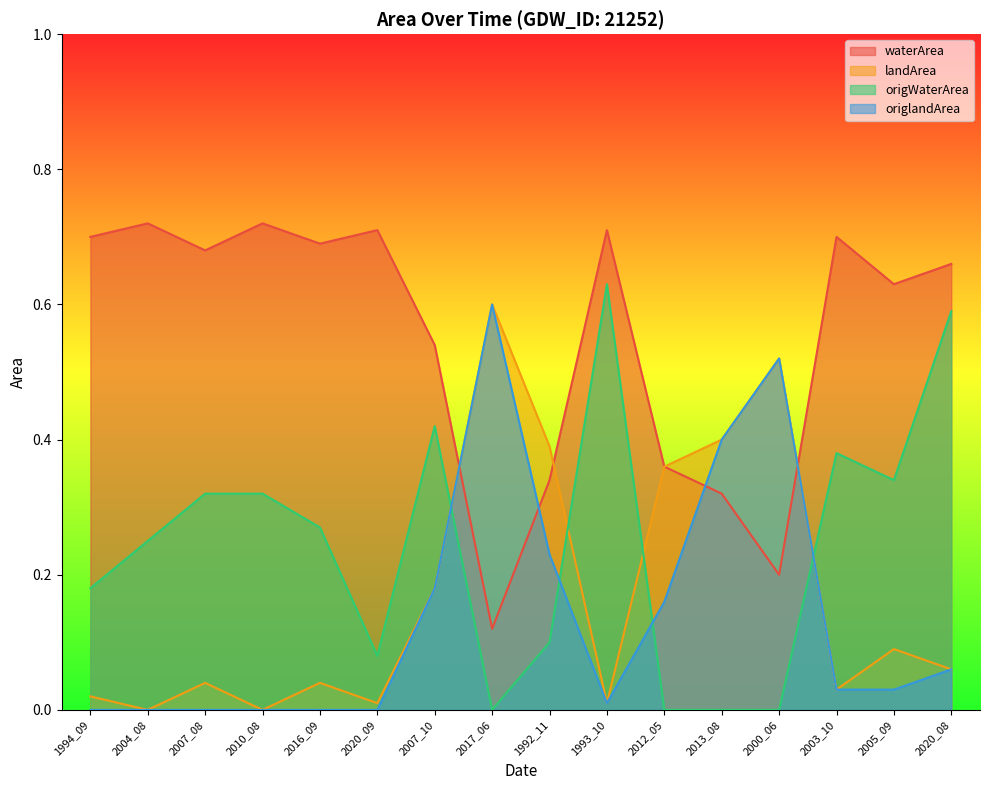

Rank the categories by waterArea value from highest to lowest.

2004_08, 2010_08, 2020_09, 1993_10, 1994_09, 2003_10, 2016_09, 2007_08, 2020_08, 2005_09, 2007_10, 2012_05, 1992_11, 2013_08, 2000_06, 2017_06